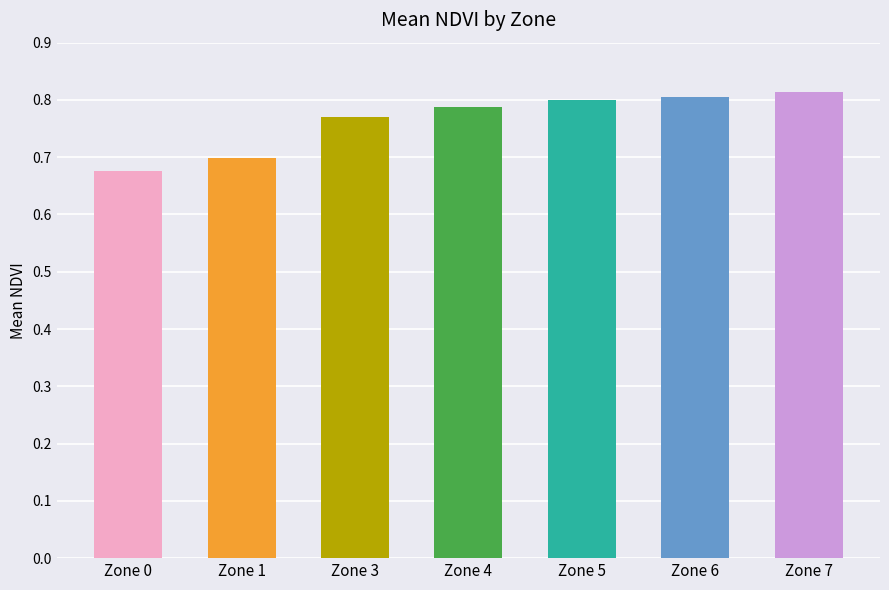

Are the bars grouped side by side (vs. stacked)?

No